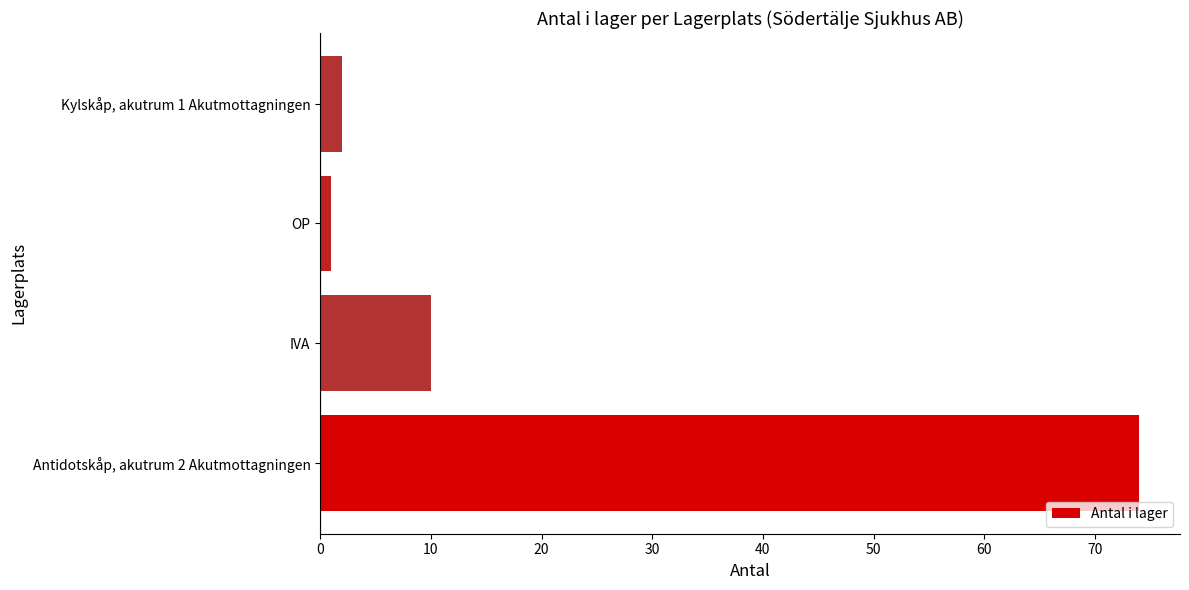

Are the bars horizontal?

Yes